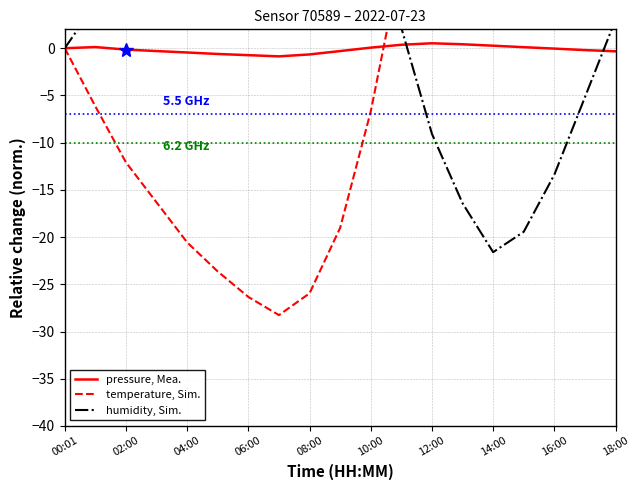

Which series ends up on top after the final intersection of humidity, Sim. and temperature, Sim.?

temperature, Sim.